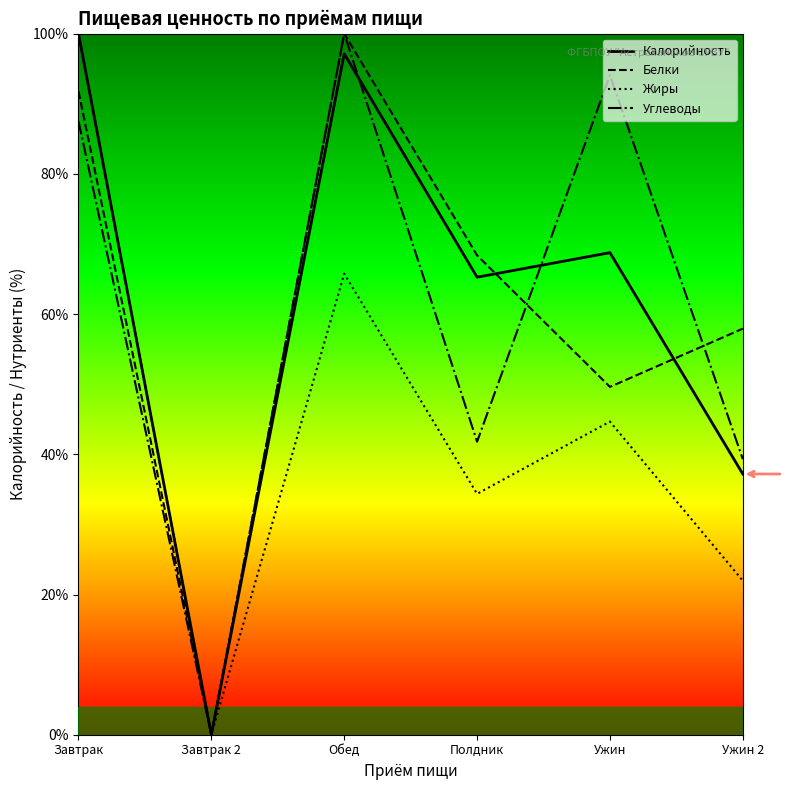

List the labels in order of Углеводы value, largest first.

Обед, Ужин, Завтрак, Полдник, Ужин 2, Завтрак 2